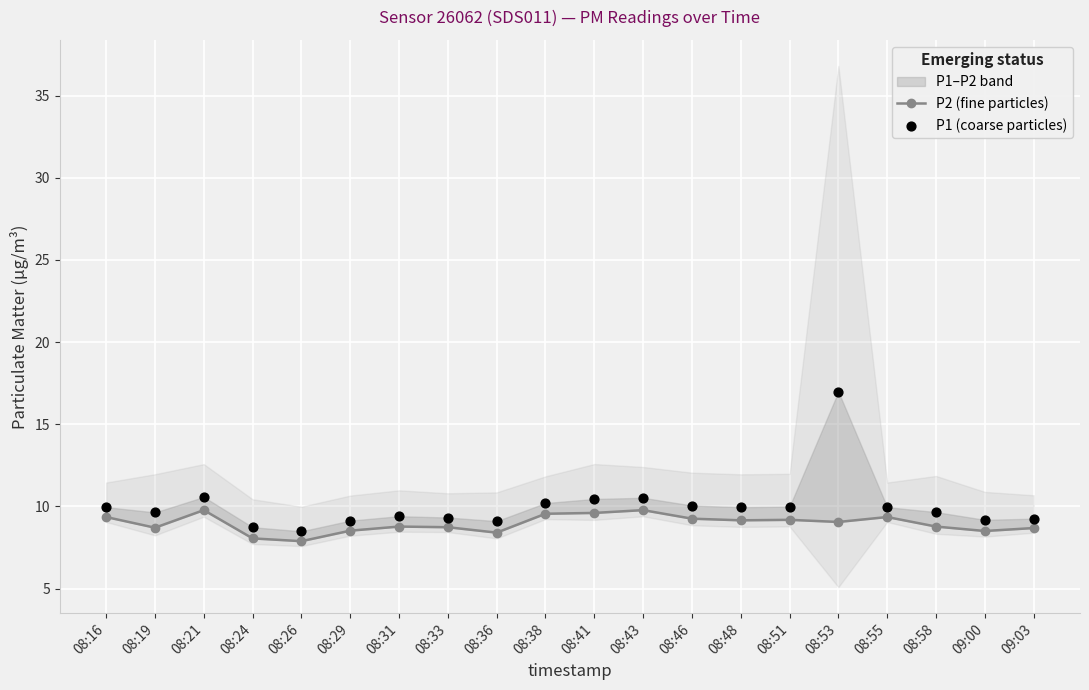

Which series reaches the minimum Y coordinate?

P2 (fine particles)